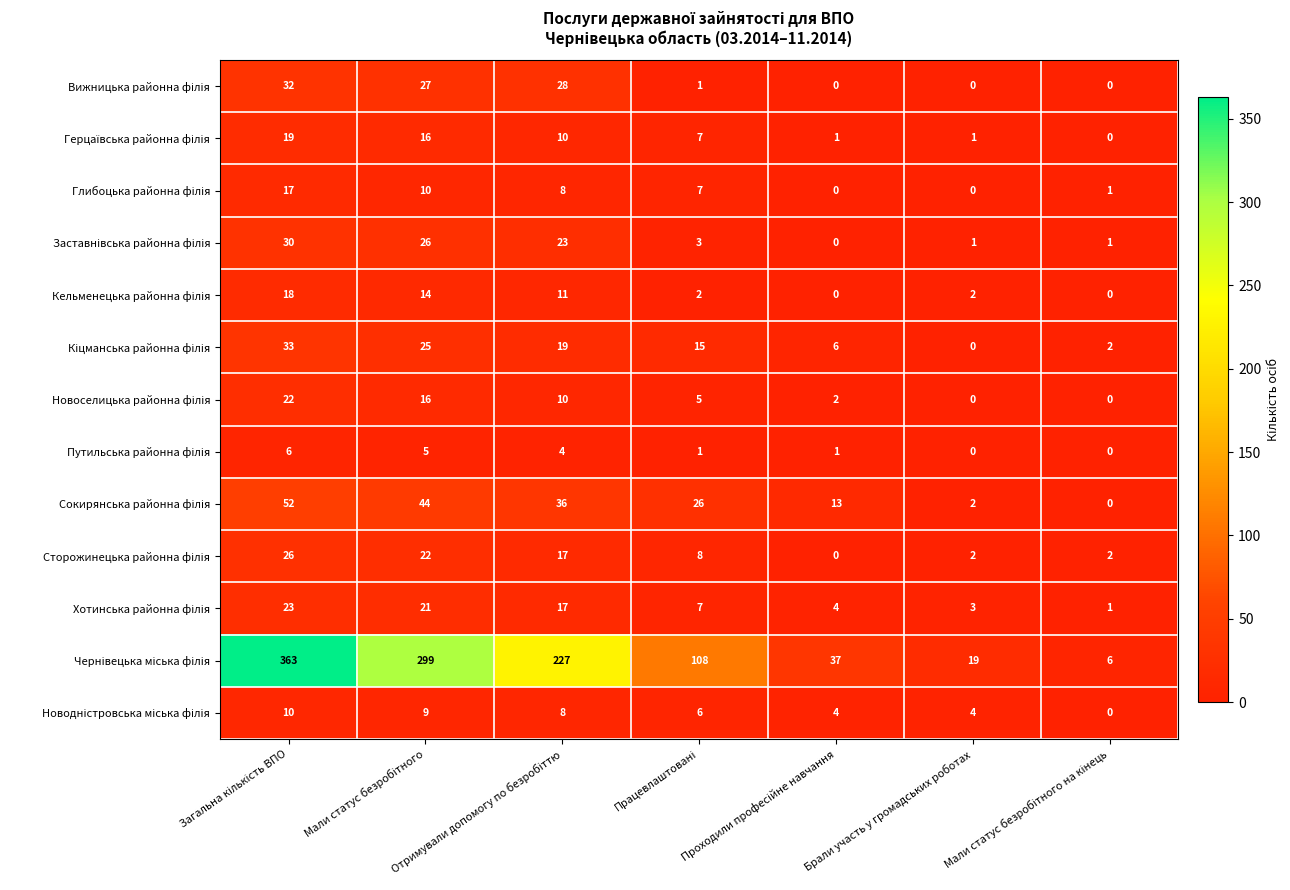

At how many categories does at least one series exceed 73?

4